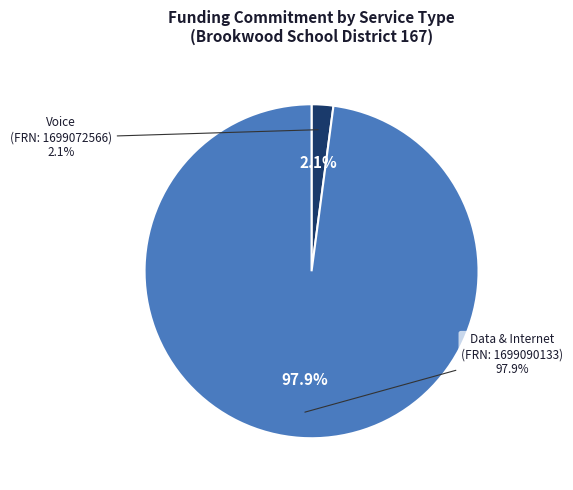

Which has a higher value, Voice (FRN: 1699072566) or Data Transmission and/or Internet Access (FRN: 1699090133)?

Data Transmission and/or Internet Access (FRN: 1699090133)